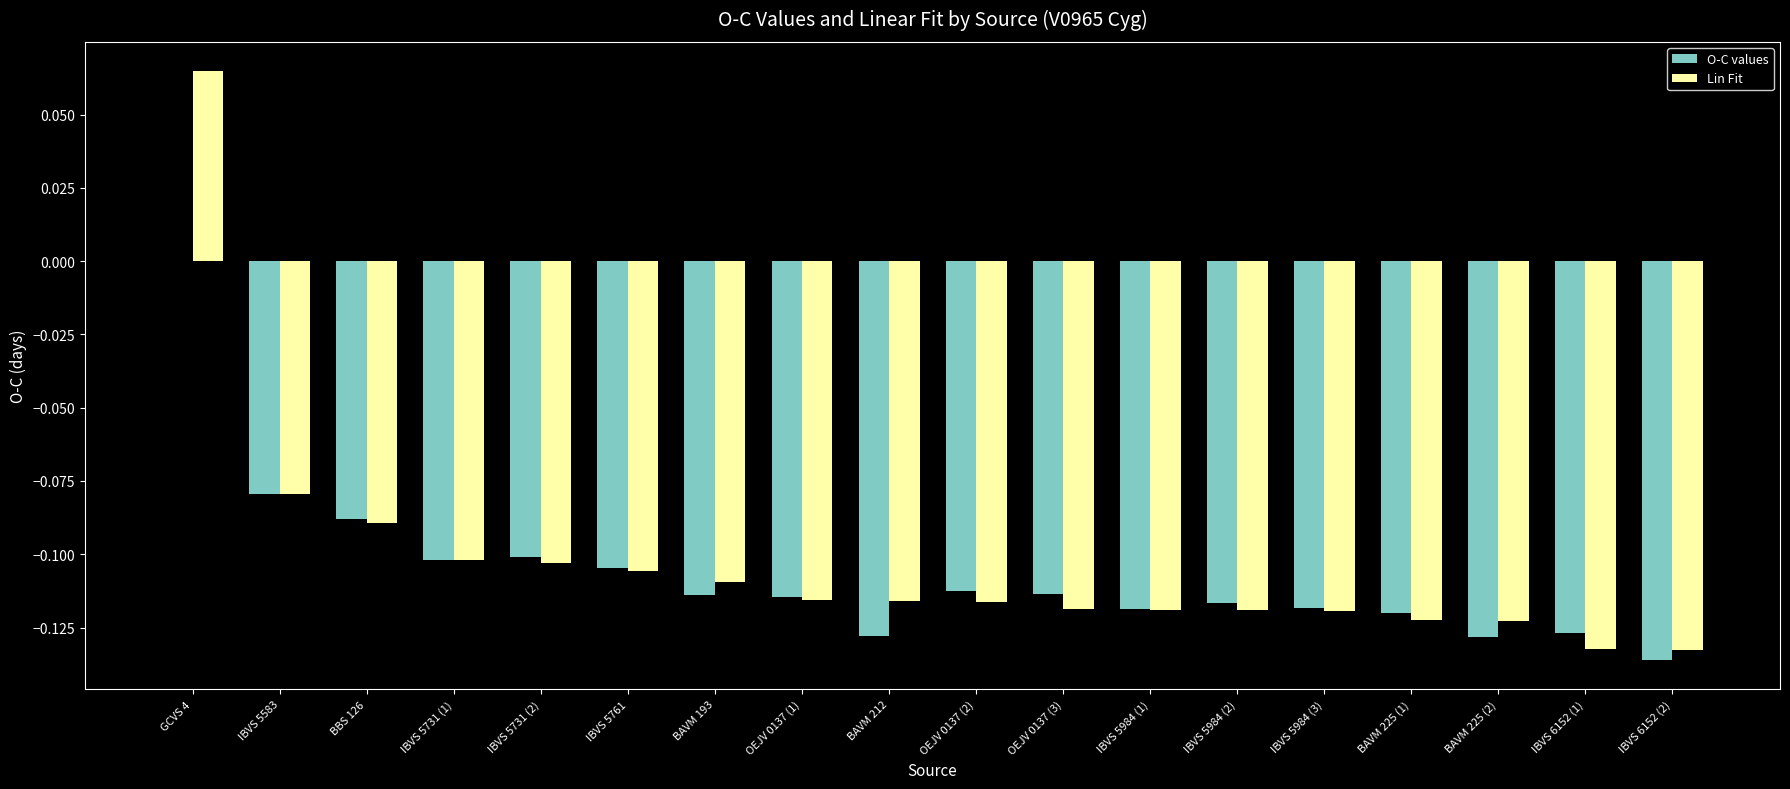

Does the chart contain stacked bars?

No